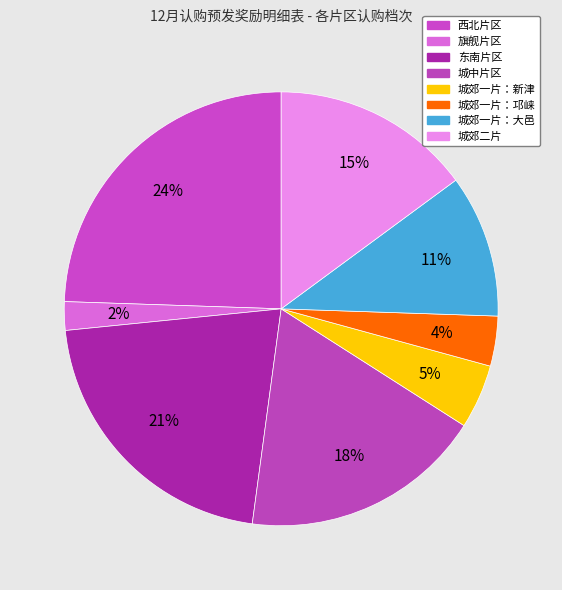

Does 东南片区 account for over 50% of the chart?

No